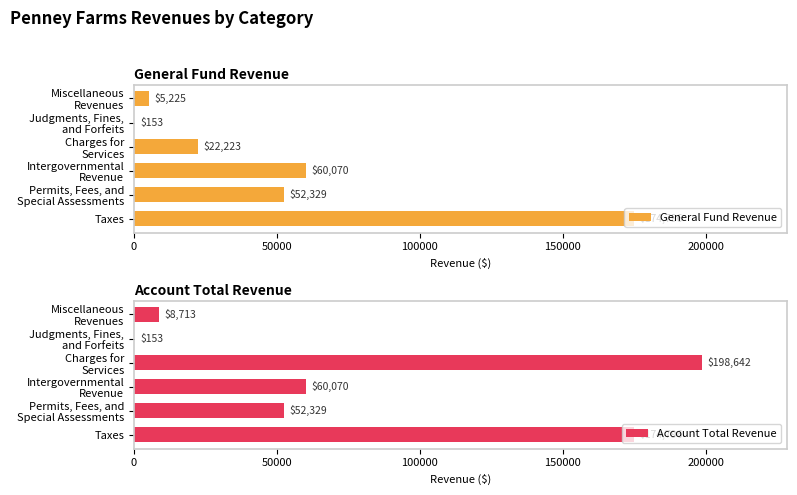

What is the difference between the Account Total Revenue values at Permits, Fees, and Special Assessments and Judgments, Fines, and Forfeits?

52176